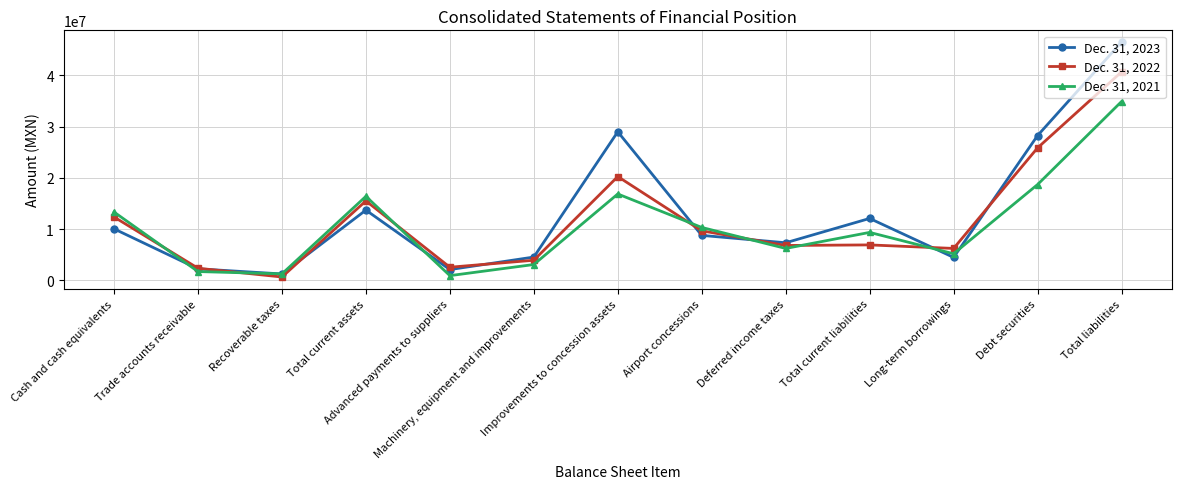

What is the value of the Dec. 31, 2021 point at the 7th from the left?

16857852